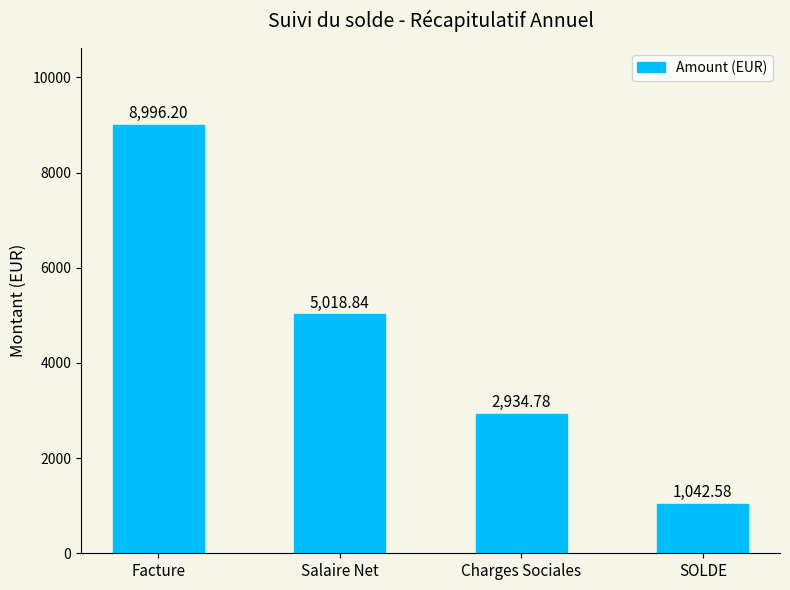

Is it true that the value at SOLDE is 1500.3?

False